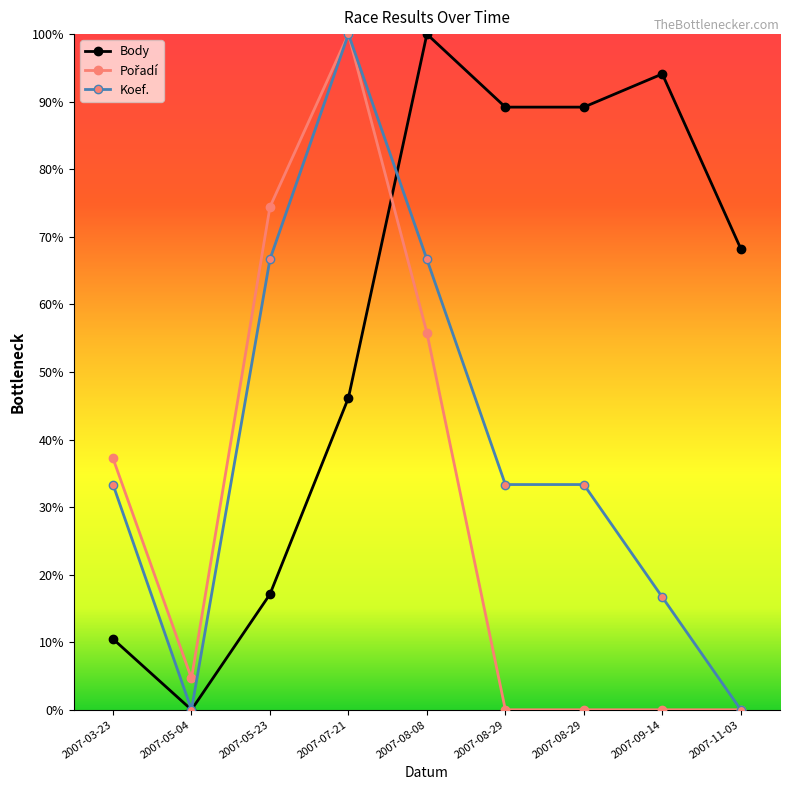

Is this an area chart (filled region under the line)?

No